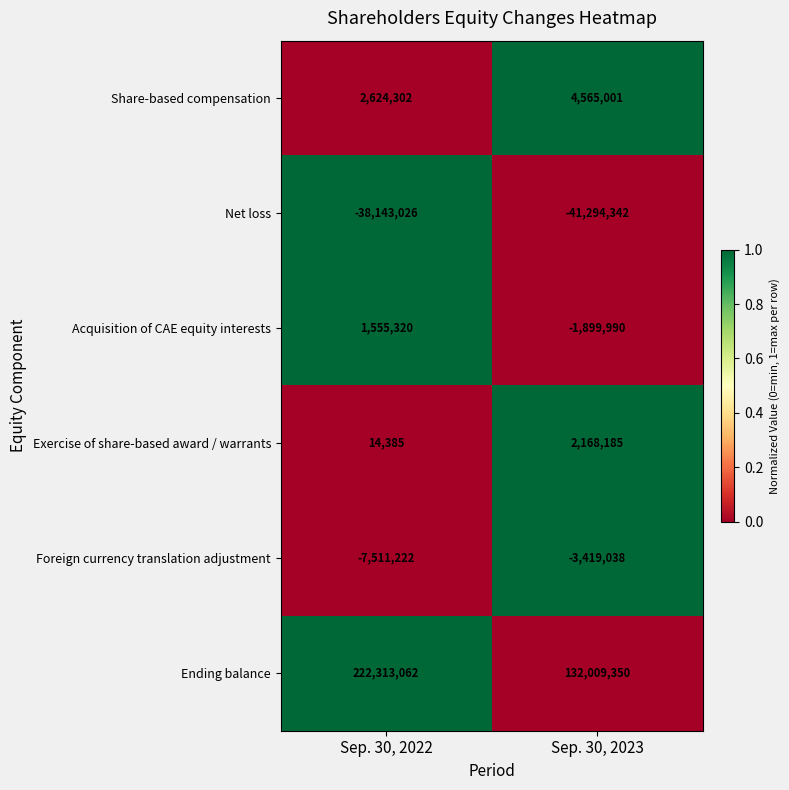

True or false: Net loss has a value of -38143026 at Sep. 30, 2022.

True